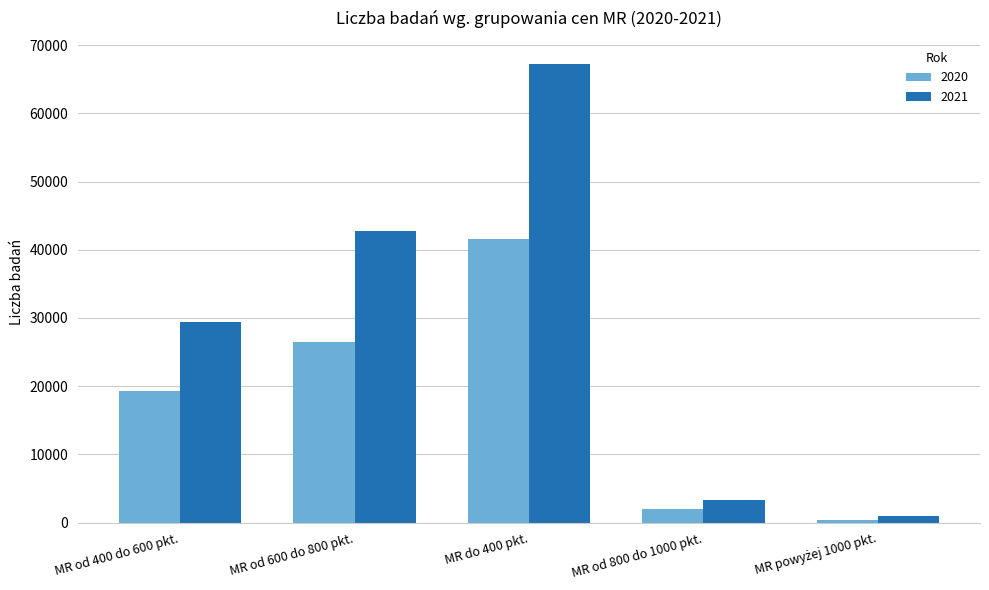

What is the label of the 2nd bar from the right?

MR od 800 do 1000 pkt.